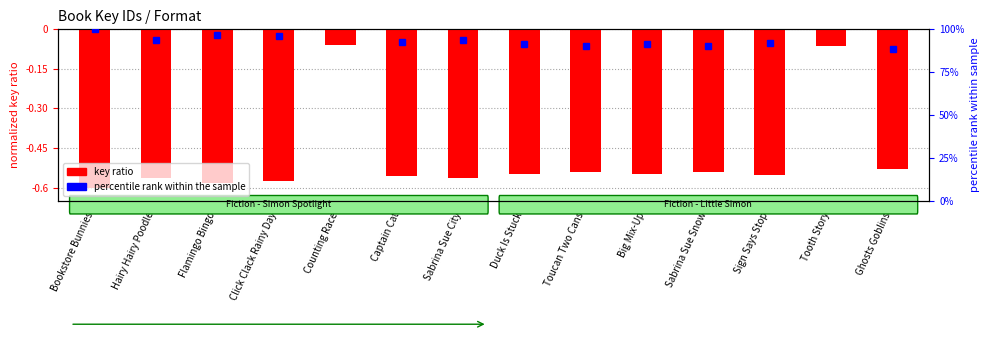

How many bars are there in total?

14